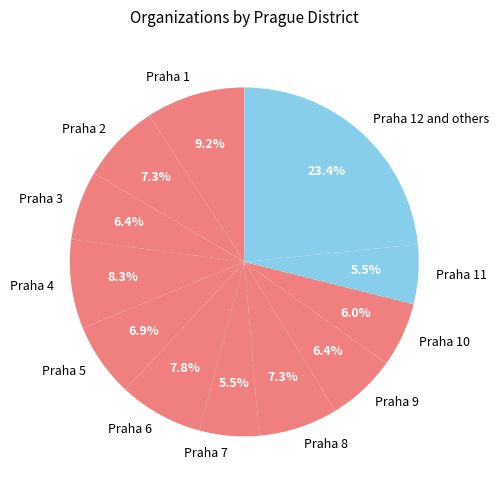

What is the ratio of the value at Praha 2 to the value at Praha 7?

1.3